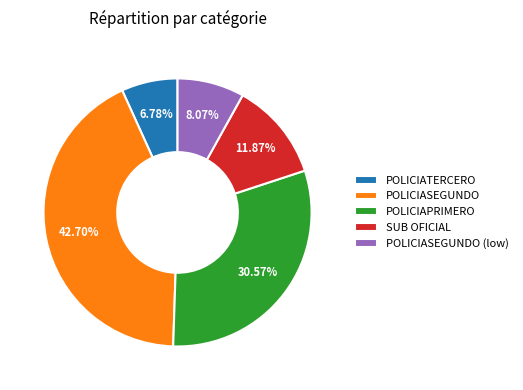

Is there a majority slice in this chart?

No